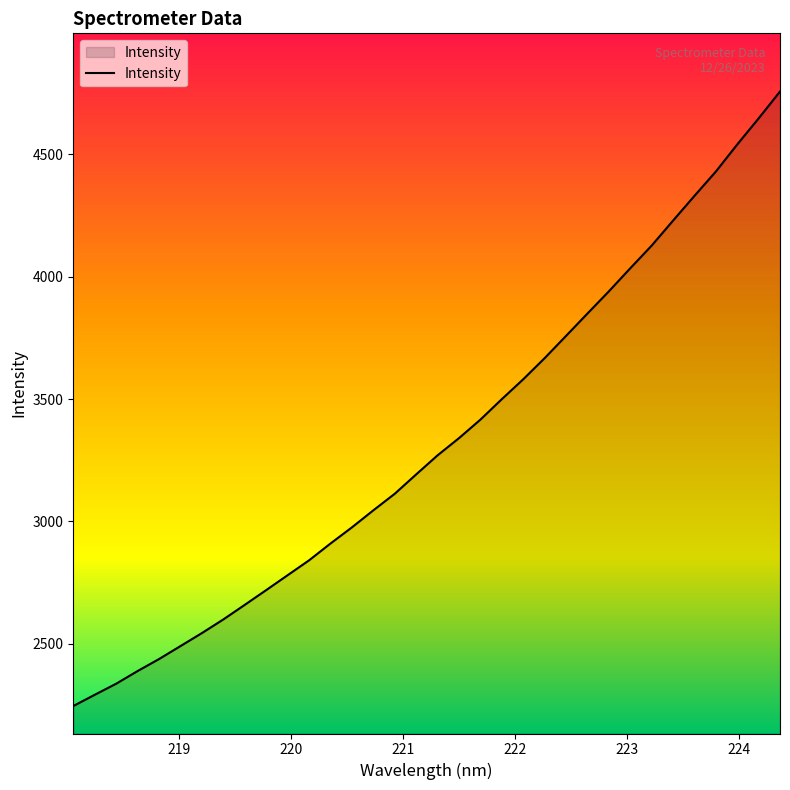

What is the greatest value displayed?

4756.9